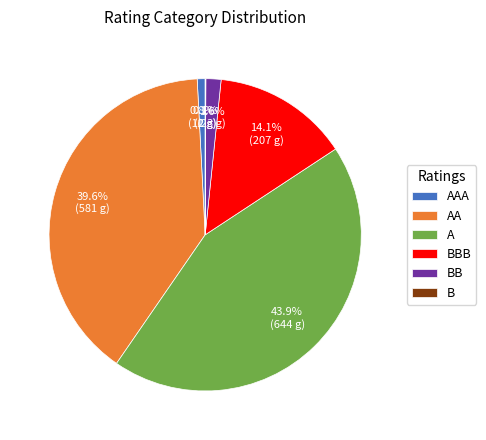

Which category has the biggest portion of the pie?

A